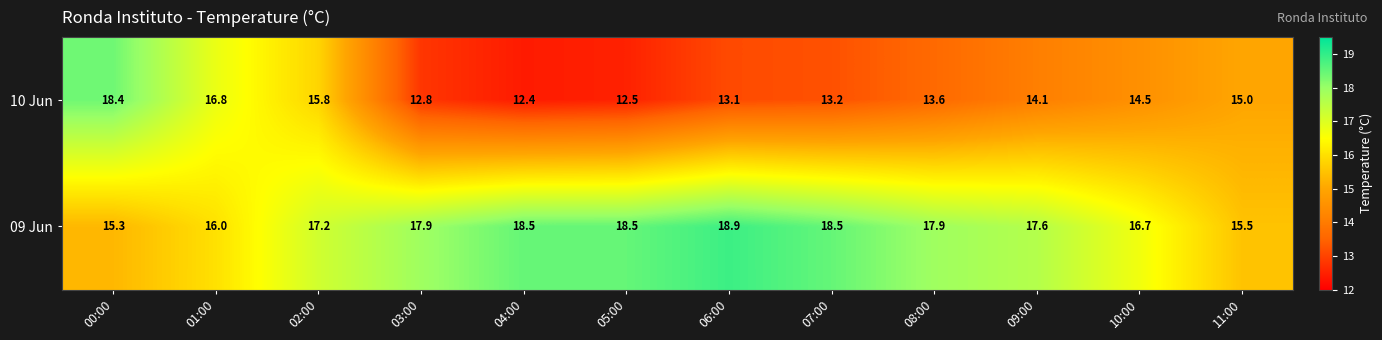

What is the difference between the 10 Jun values at 03:00 and 05:00?

0.3